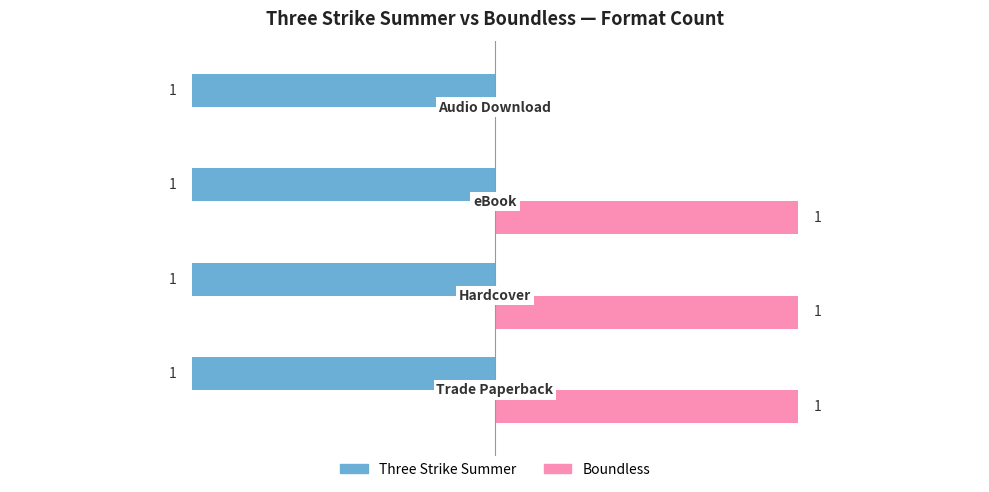

Which series has the largest total across all categories?

Boundless